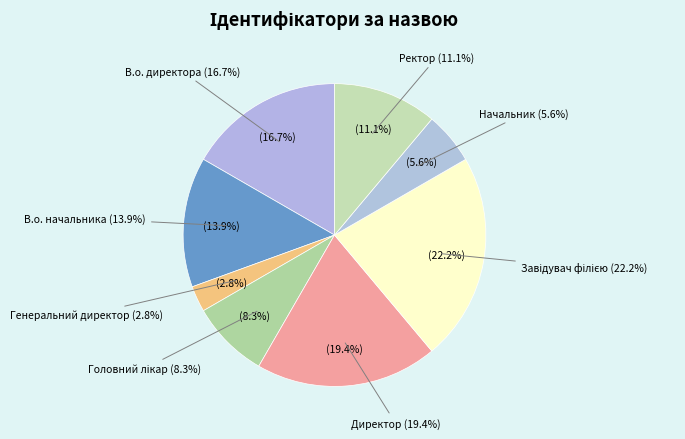

Which category has the smallest portion of the pie?

Генеральний директор